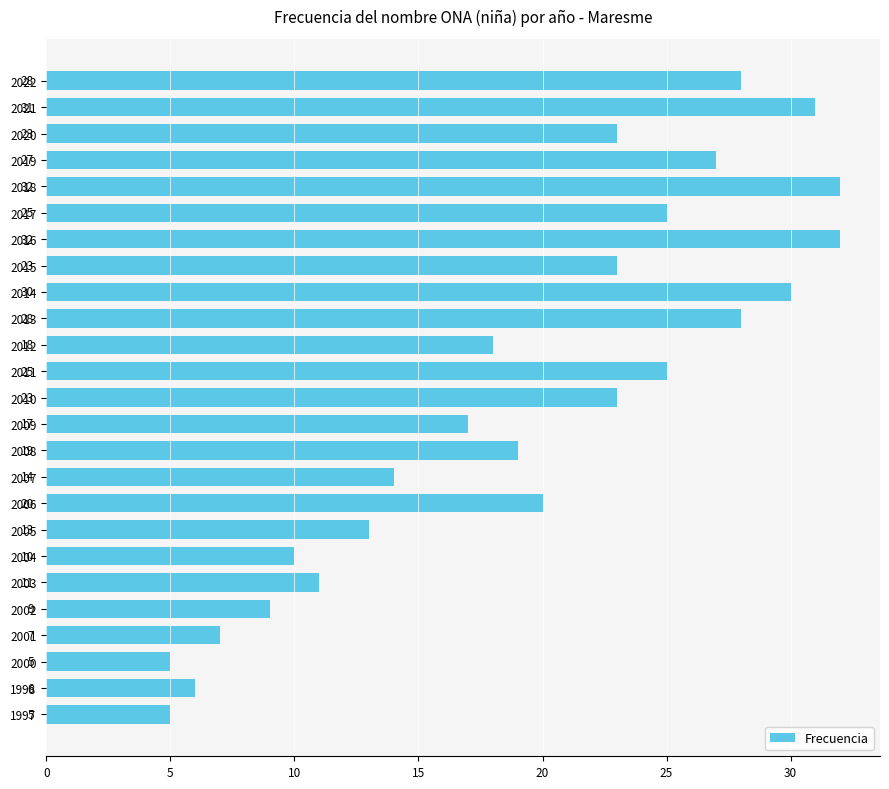

How many data points are less than 20?

12